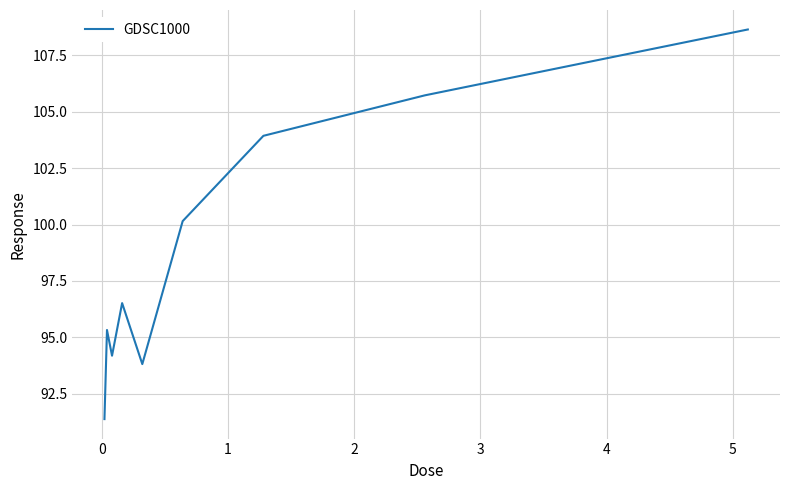

Is this an area chart (filled region under the line)?

No